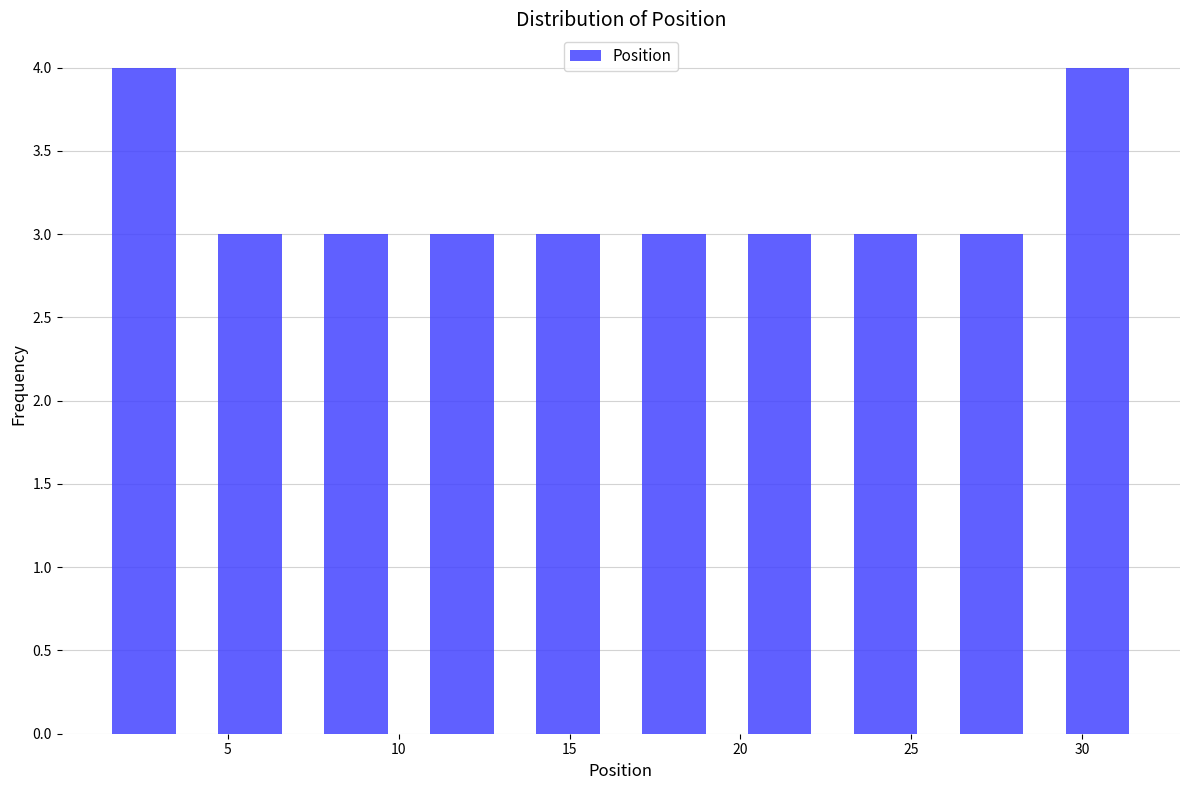

Reading left to right, list every bar in this chart as the range it spans on the x-axis followed by its height. Neither the bar edges nor the heights are printed on the chart, so give them approximately, as read against the axes.

1.0 to 4.1: 4
4.1 to 7.2: 3
7.2 to 10.3: 3
10.3 to 13.4: 3
13.4 to 16.5: 3
16.5 to 19.6: 3
19.6 to 22.7: 3
22.7 to 25.8: 3
25.8 to 28.9: 3
28.9 to 32.0: 4